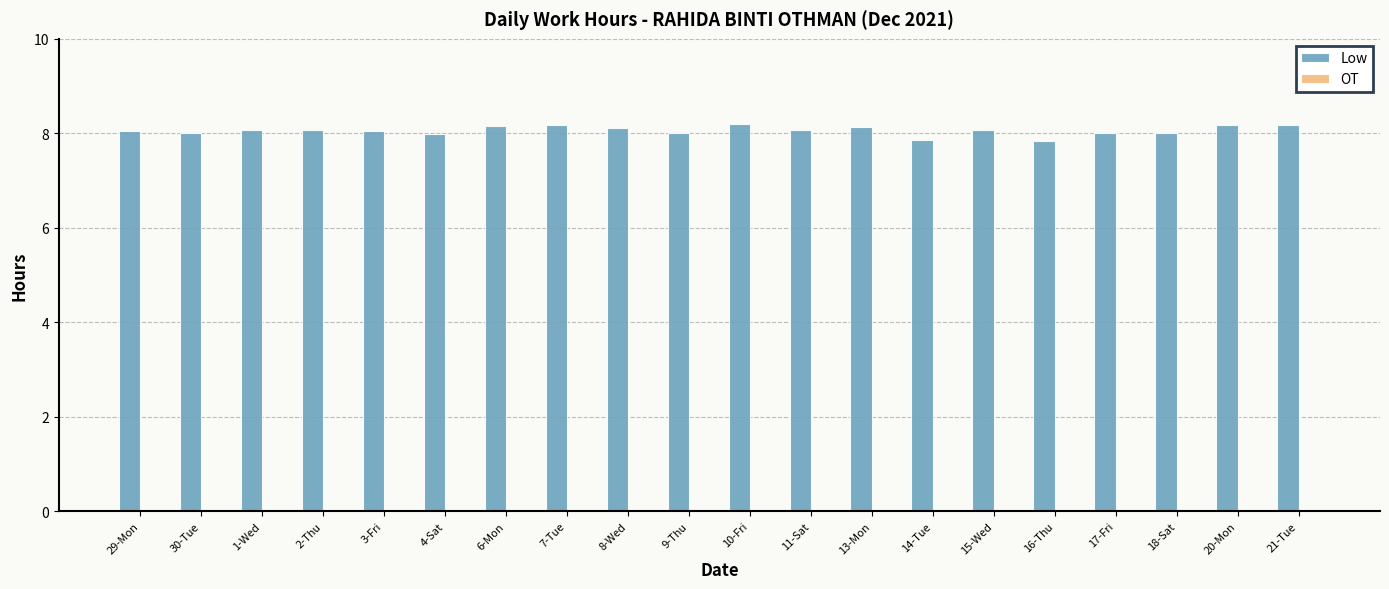

Does the chart contain stacked bars?

No